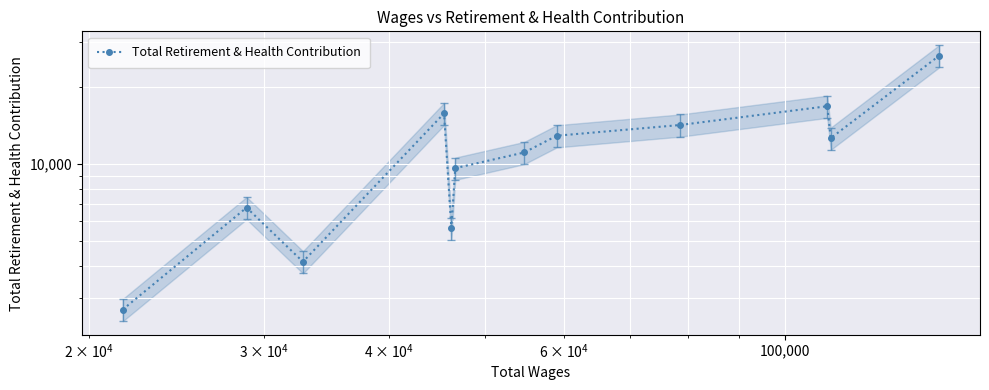

What is the label of the 10th point from the right?

100,000